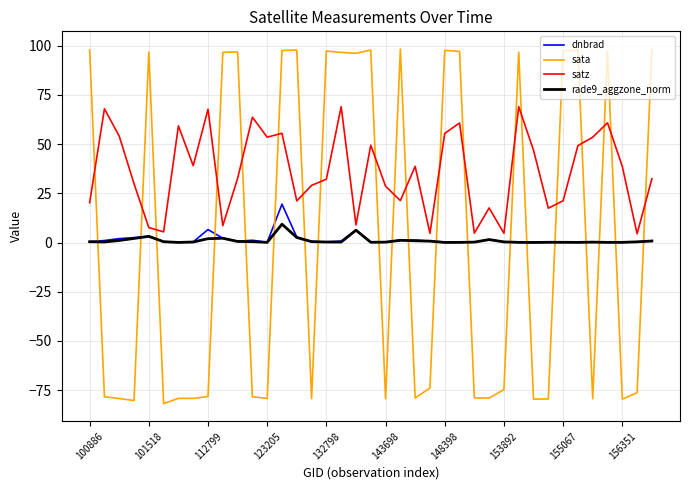

Which series has the widest spread of values?

sata